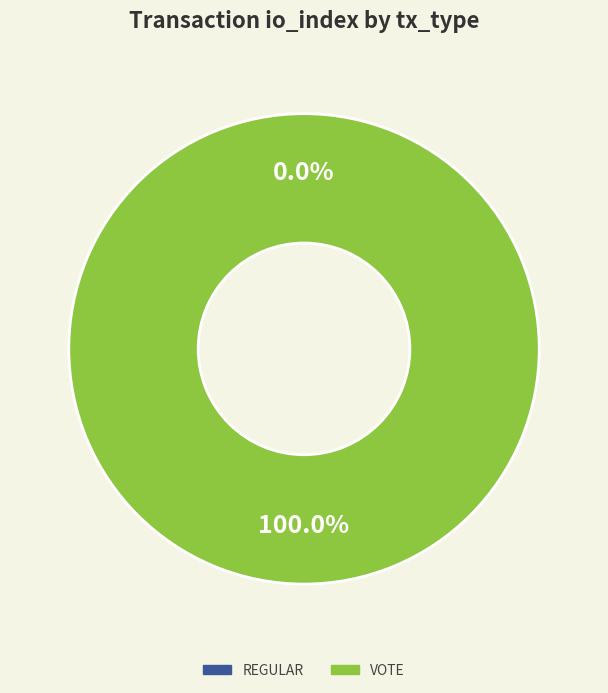

To the nearest percent, what percentage of the pie is Vote?

100%